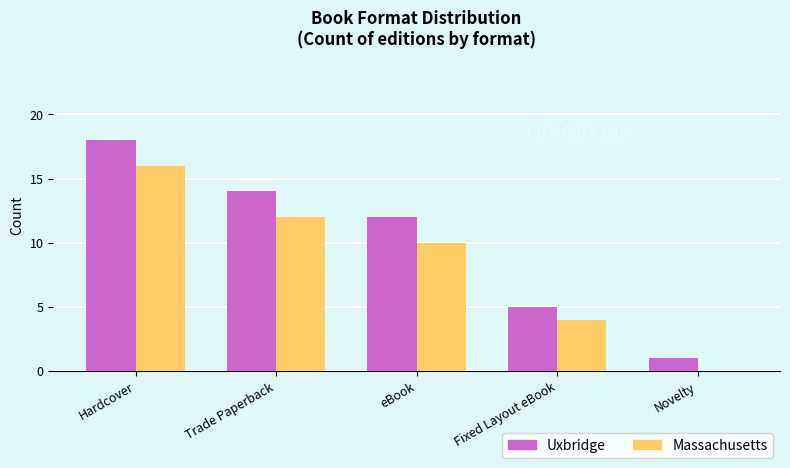

What is the maximum value shown in the chart?

18